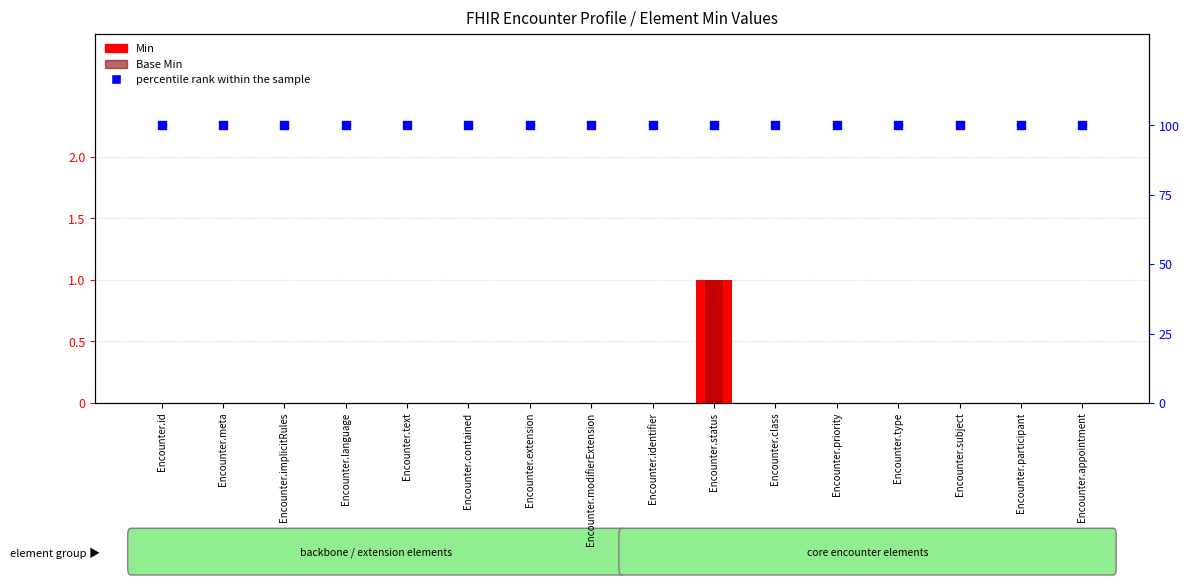

What is the total value across all series at Encounter.appointment?

100